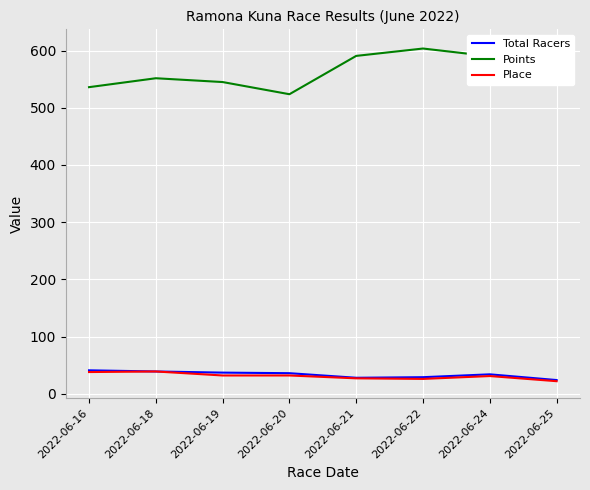

Reading right to left, what are all the values shown in this chart?

Total Racers: 2022-06-25=24.0	2022-06-24=34.0	2022-06-22=29.0	2022-06-21=28.0	2022-06-20=36.0	2022-06-19=37.0	2022-06-18=39.0	2022-06-16=41.0
Points: 2022-06-25=607.8	2022-06-24=590.1	2022-06-22=603.6	2022-06-21=590.7	2022-06-20=523.7	2022-06-19=545.0	2022-06-18=551.6	2022-06-16=536.0
Place: 2022-06-25=22.0	2022-06-24=31.0	2022-06-22=26.0	2022-06-21=27.0	2022-06-20=32.0	2022-06-19=32.0	2022-06-18=39.0	2022-06-16=38.0